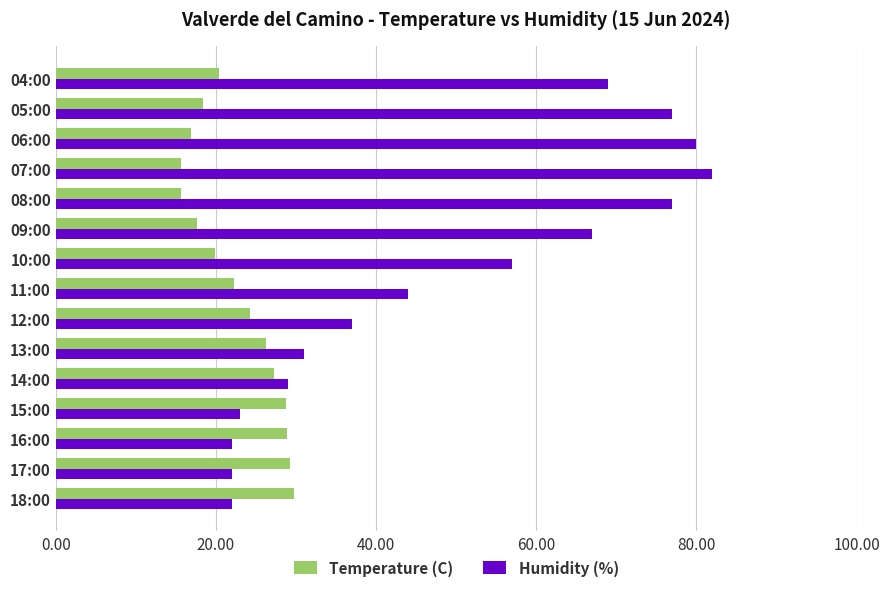

Is the value of Temperature (C) at 09:00 greater than the value of Humidity (%) at 14:00?

No